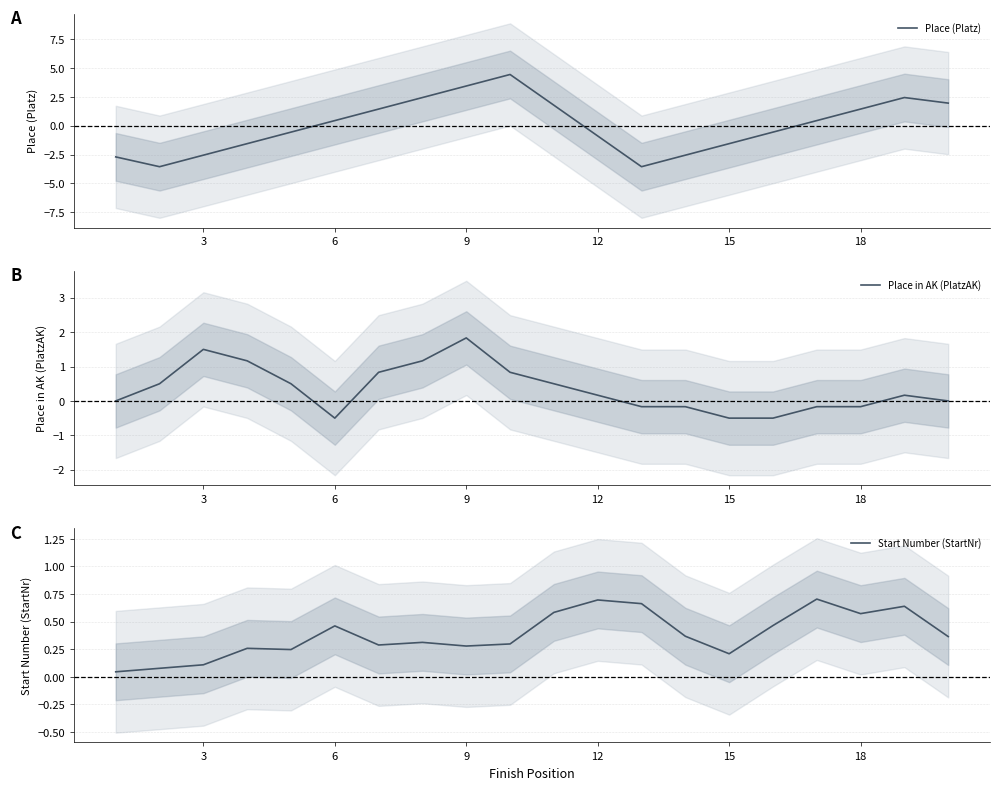

The Place (Platz) series shows 0.5 at 6. True or false?

True